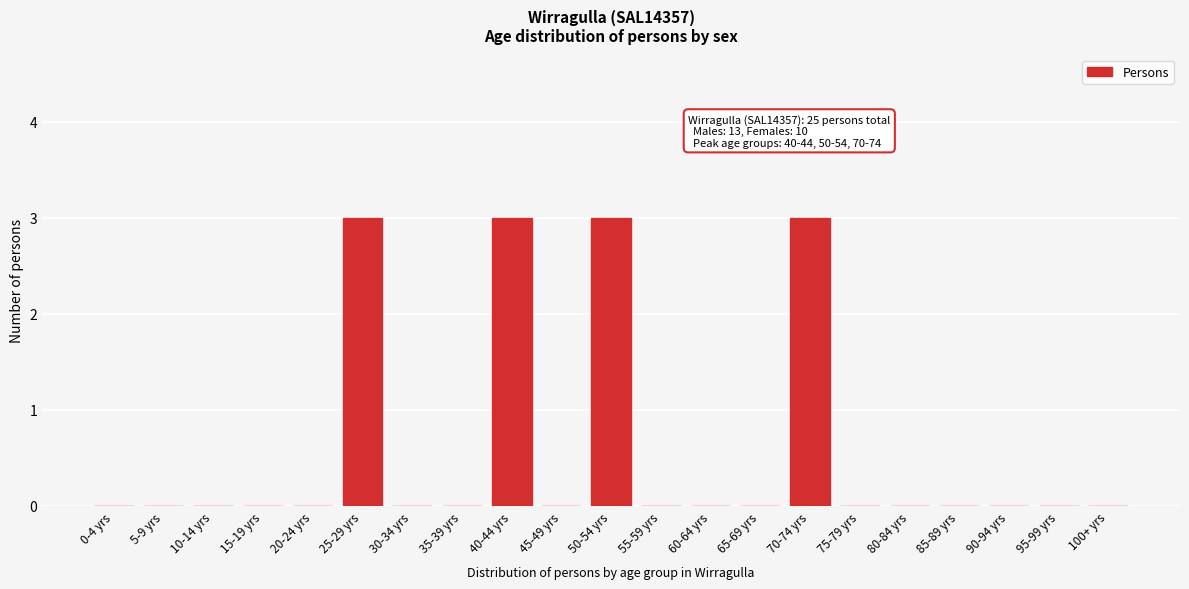

Reading left to right, what are all the values shown in this chart?

0-4 yrs=0	5-9 yrs=0	10-14 yrs=0	15-19 yrs=0	20-24 yrs=0	25-29 yrs=3	30-34 yrs=0	35-39 yrs=0	40-44 yrs=3	45-49 yrs=0	50-54 yrs=3	55-59 yrs=0	60-64 yrs=0	65-69 yrs=0	70-74 yrs=3	75-79 yrs=0	80-84 yrs=0	85-89 yrs=0	90-94 yrs=0	95-99 yrs=0	100+ yrs=0